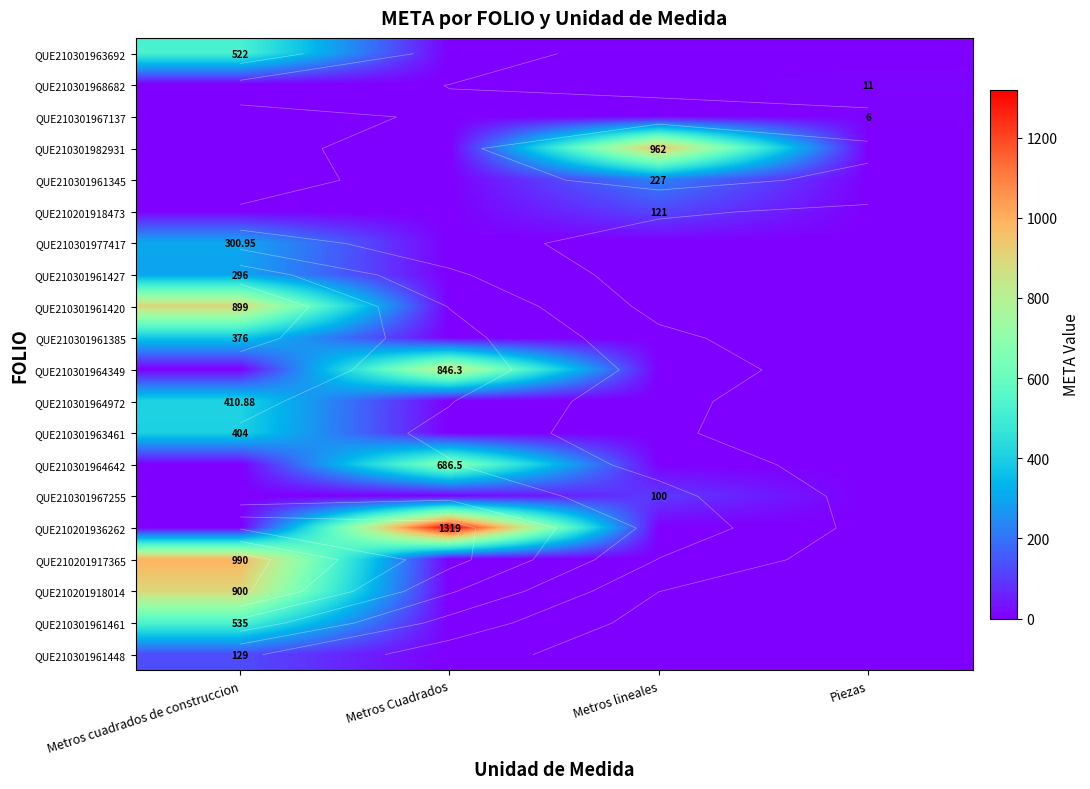

Which category has the highest value in the QUE210301964349 series?

Metros Cuadrados